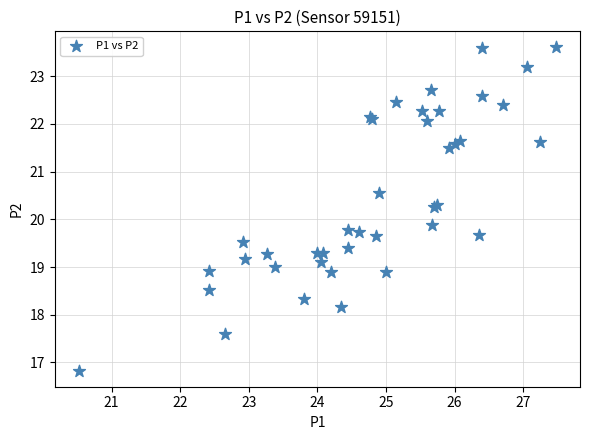

What Y value in the scatter plot is closest to 20?

19.9